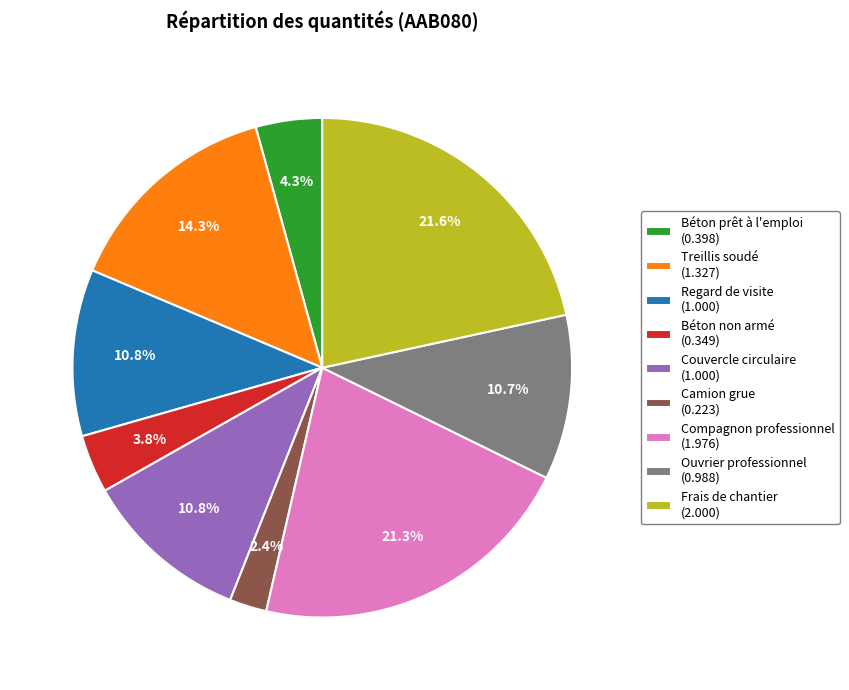

Is the sum of Béton non armé and Ouvrier professionnel greater than half?

No